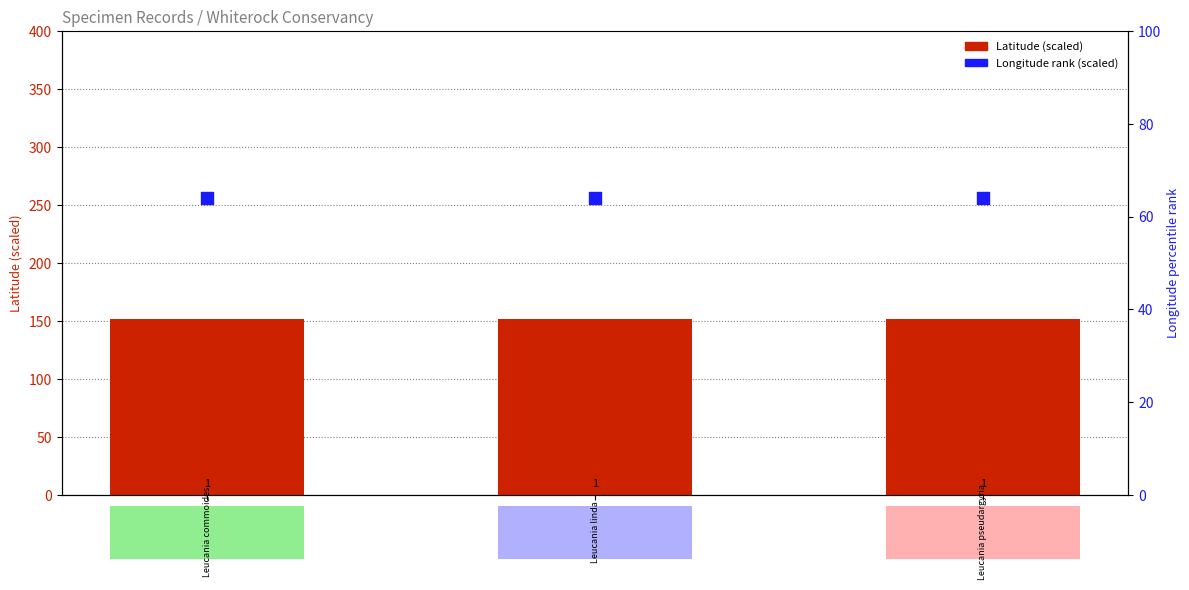

Is the value of Longitude rank (scaled) at 33730 greater than the value of Latitude (scaled) at 33939?

No